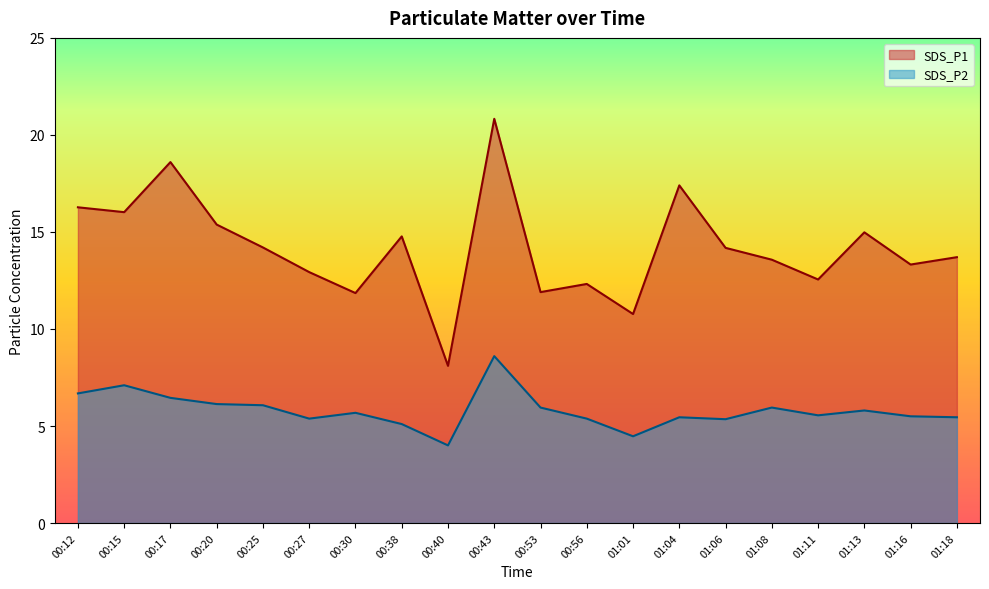

What is the difference between the maximum and minimum values in the SDS_P1 series?

12.7